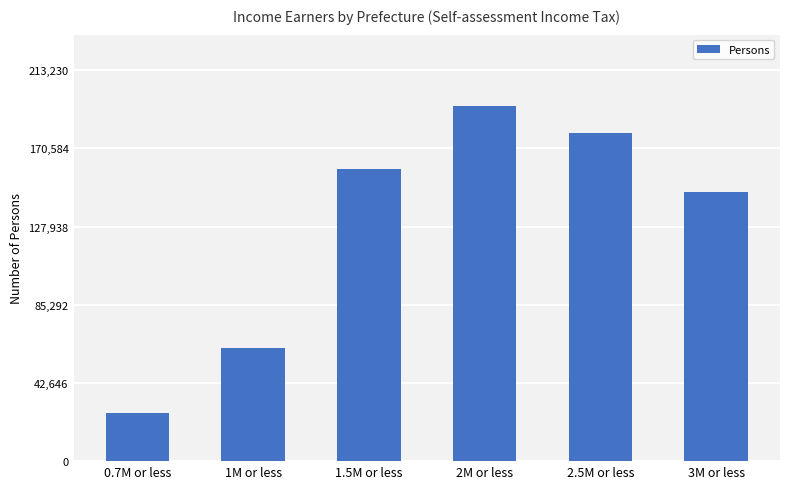

Reading right to left, extract all data points from this chart.

3M or less=146952	2.5M or less=179093	2M or less=193846	1.5M or less=159303	1M or less=61708	0.7M or less=26033